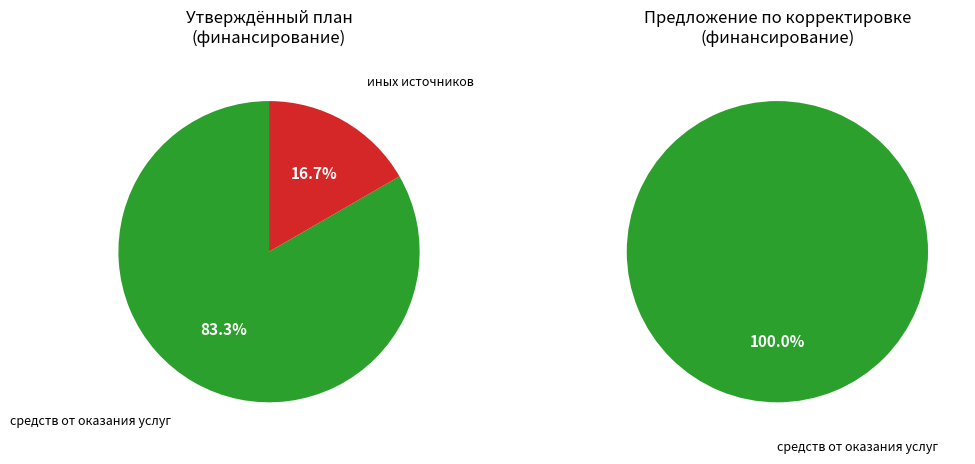

Is it true that бюджетов субъектов Российской Федерации is 0% of the pie?

True